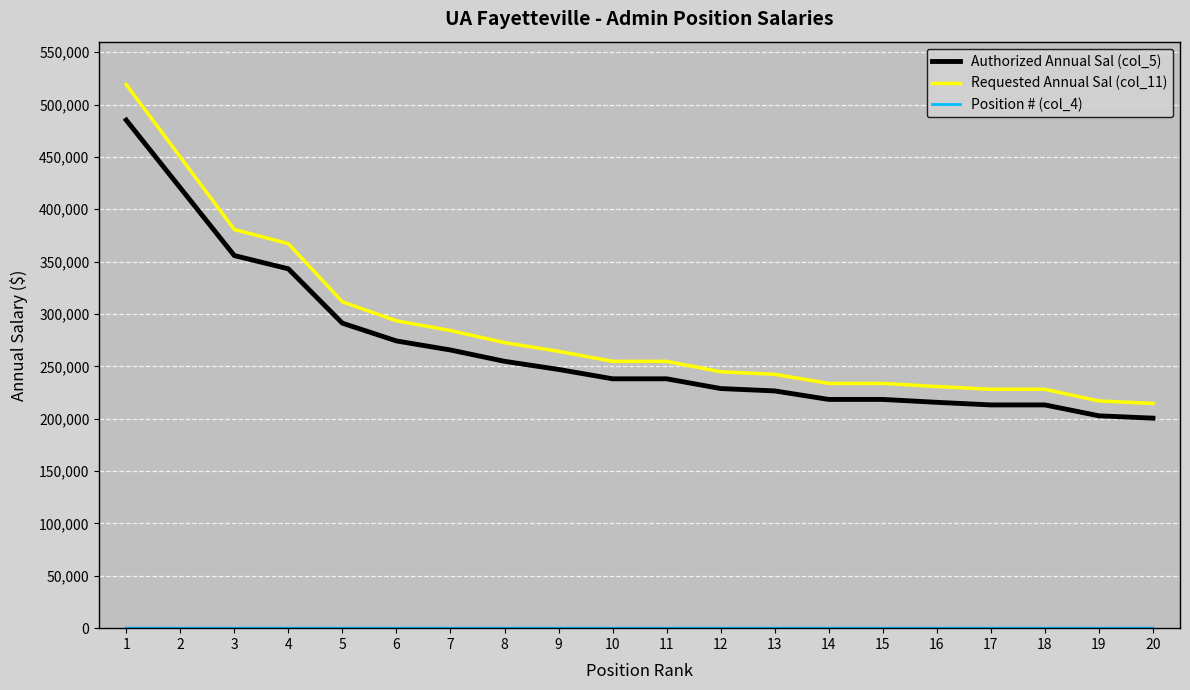

How many lines are shown in the chart?

3